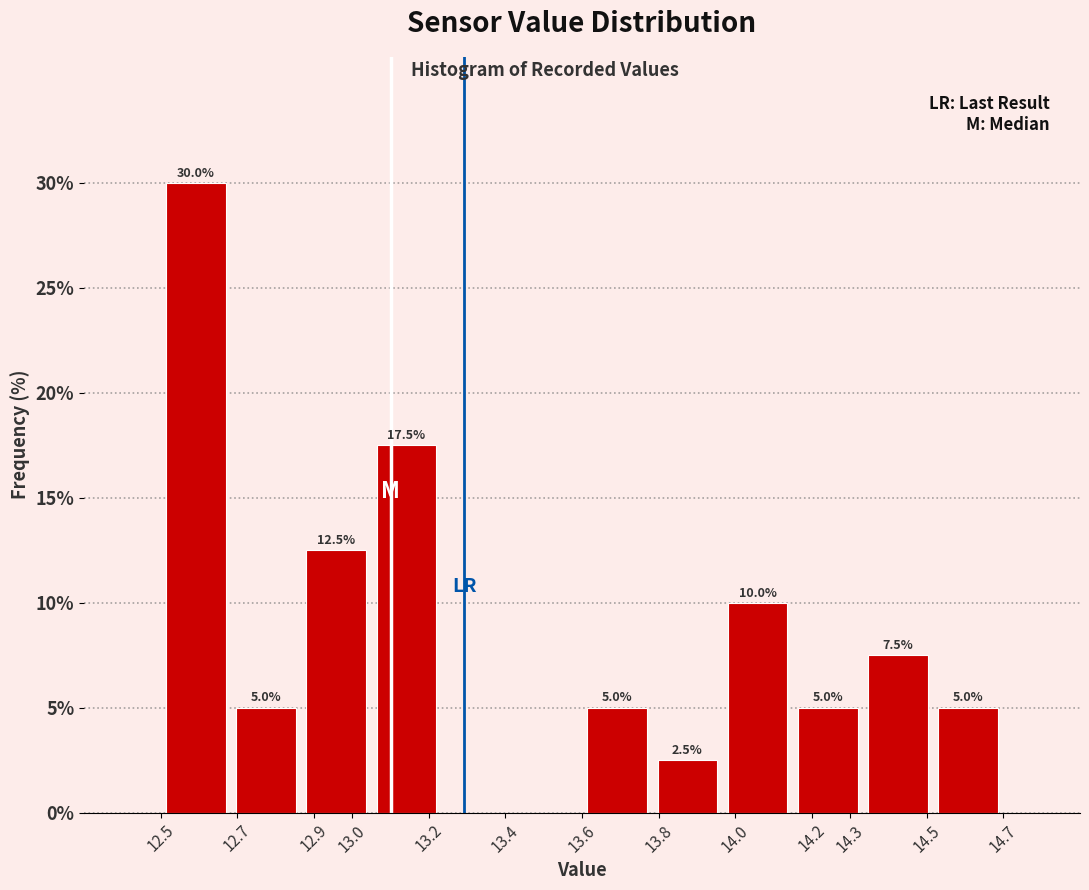

Which range on the x-axis has the tallest bar?

12.50 to 12.68